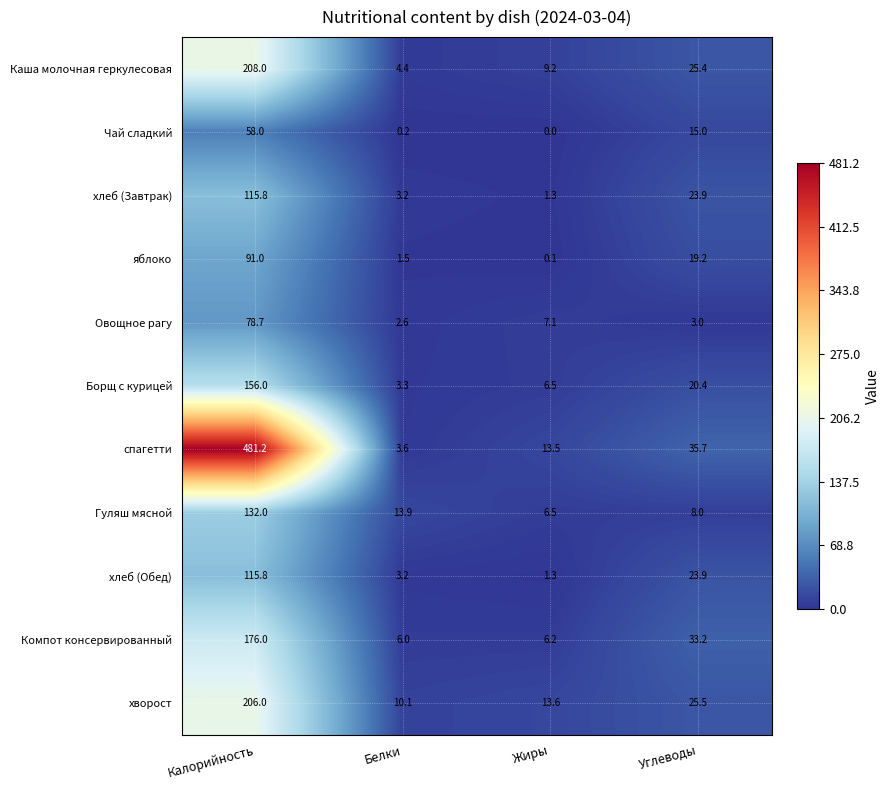

Which series has the largest total across all categories?

спагетти